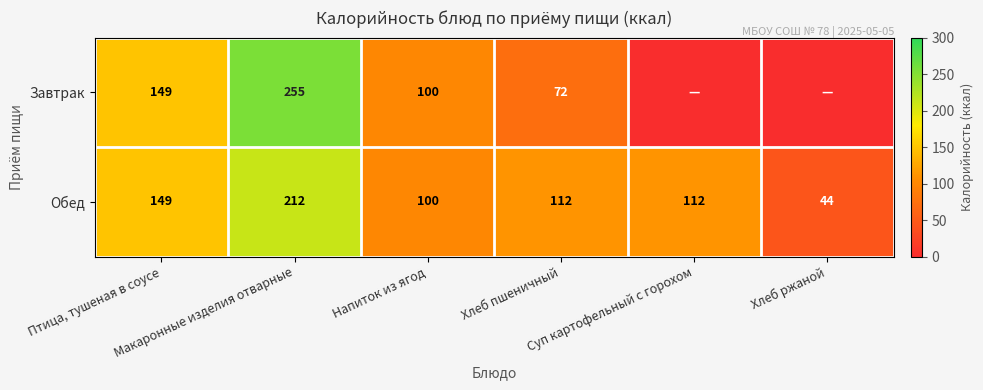

What is the sum of all Обед values?

729